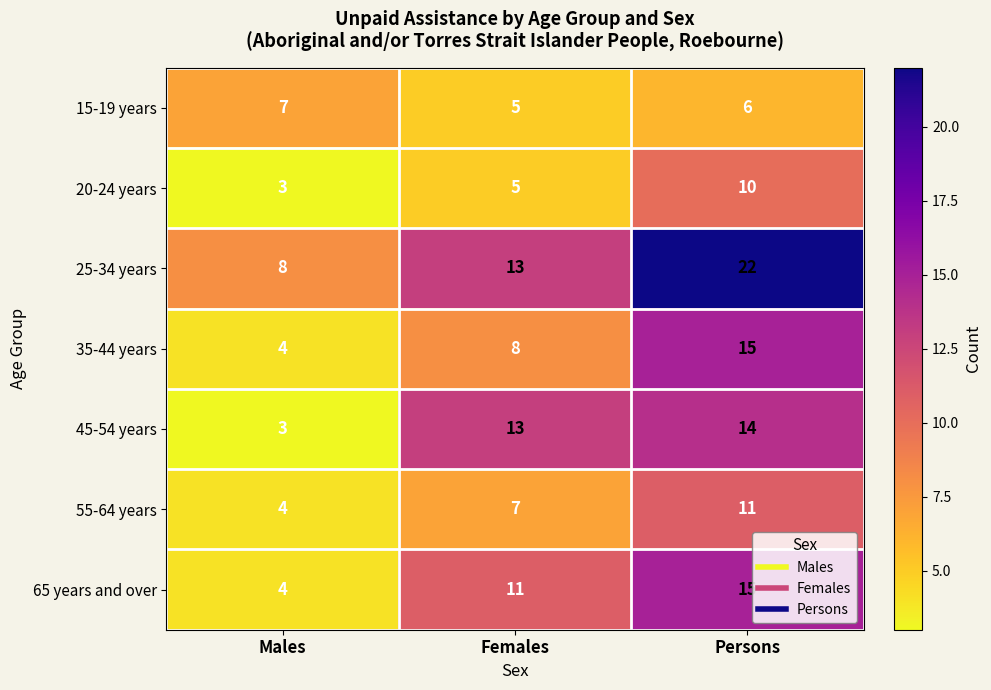

Between Females and Persons, which series saw the biggest shift?

25-34 years